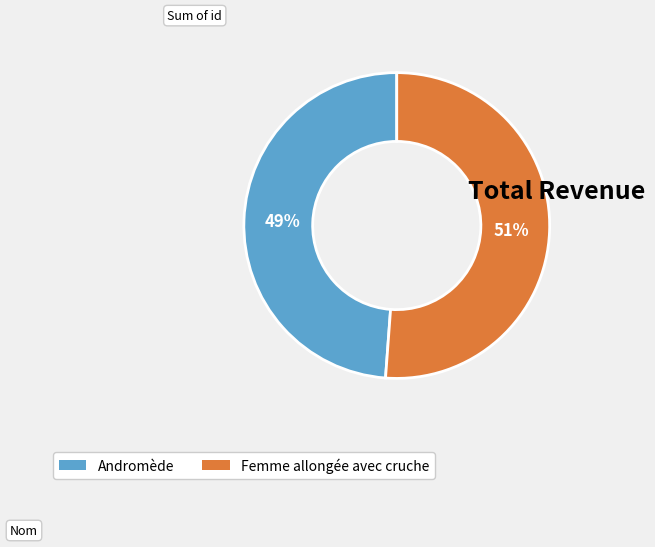

Rank the categories by value from highest to lowest.

Femme allongée avec cruche, Andromède